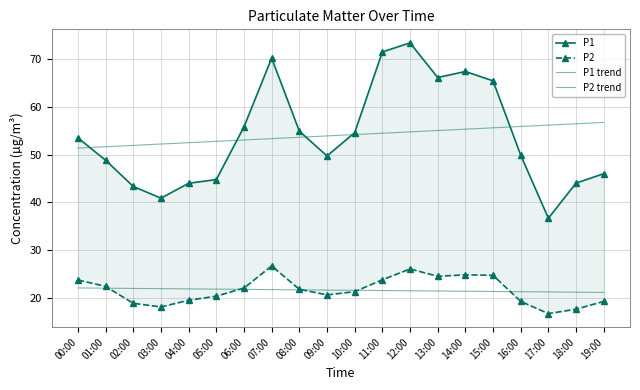

Where does the P1 trend series first go above 54?

10:00